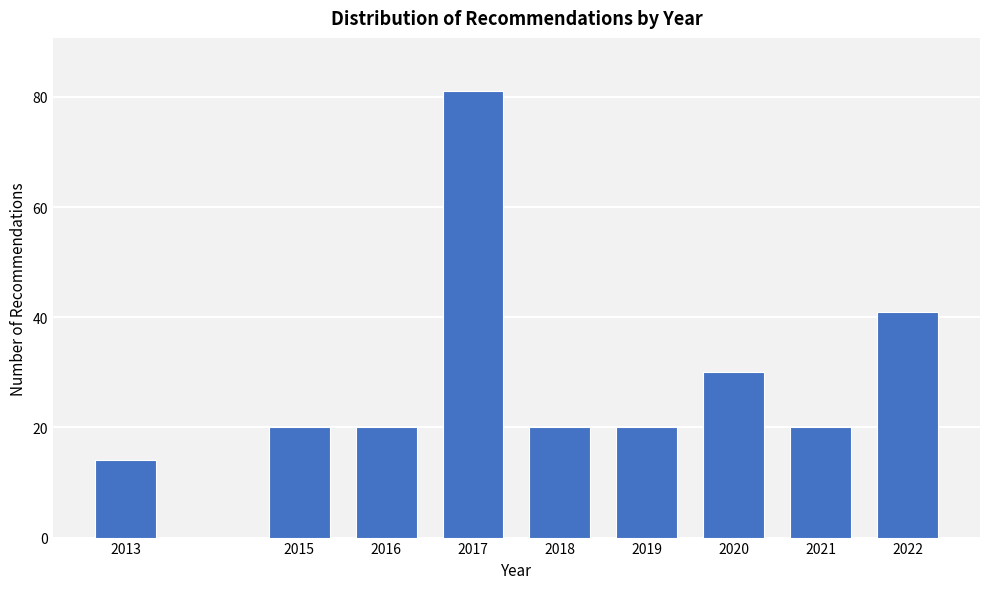

Reading left to right, extract all data points from this chart.

14	20	20	81	20	20	30	20	41